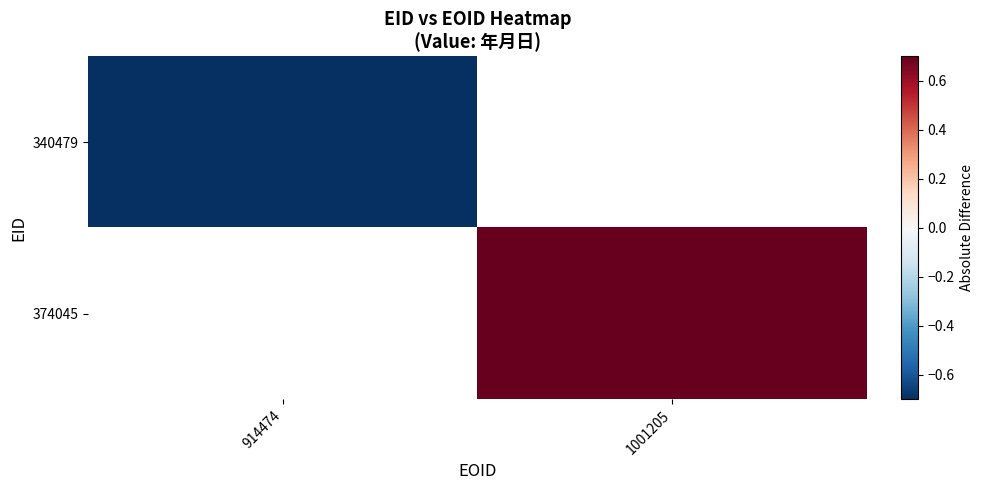

How many series are shown in this chart?

2